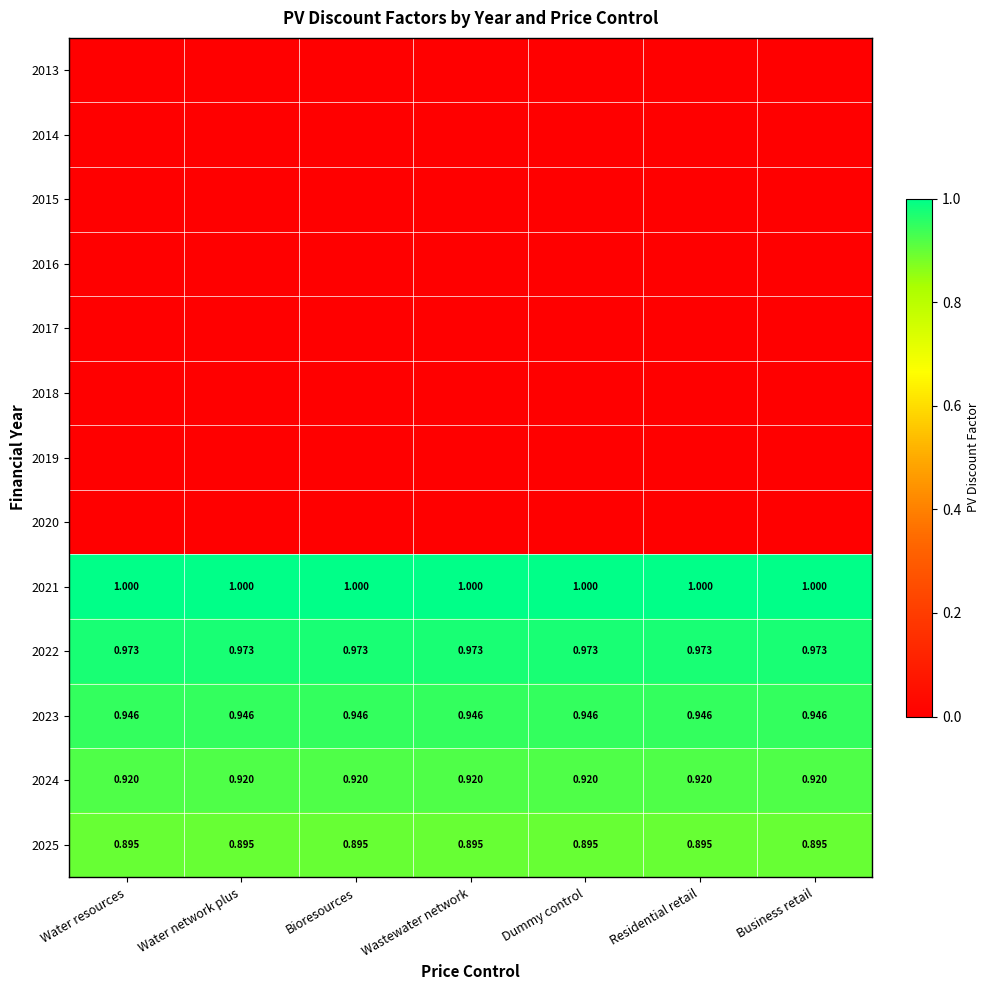

Which label corresponds to the largest value in the chart?

Water resources